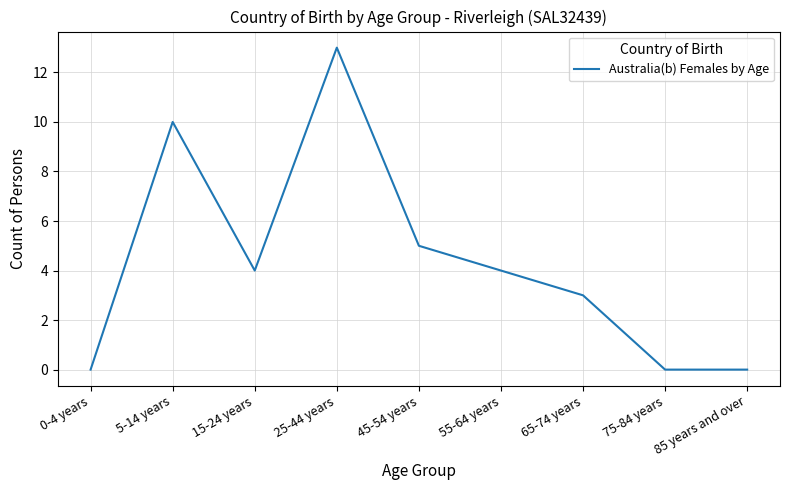

What is the average value?

4